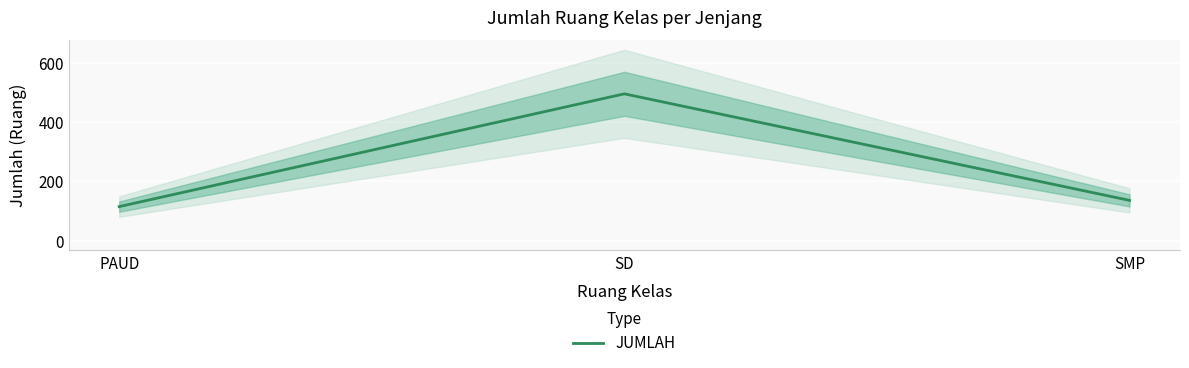

Where does the data first go above 136?

SD